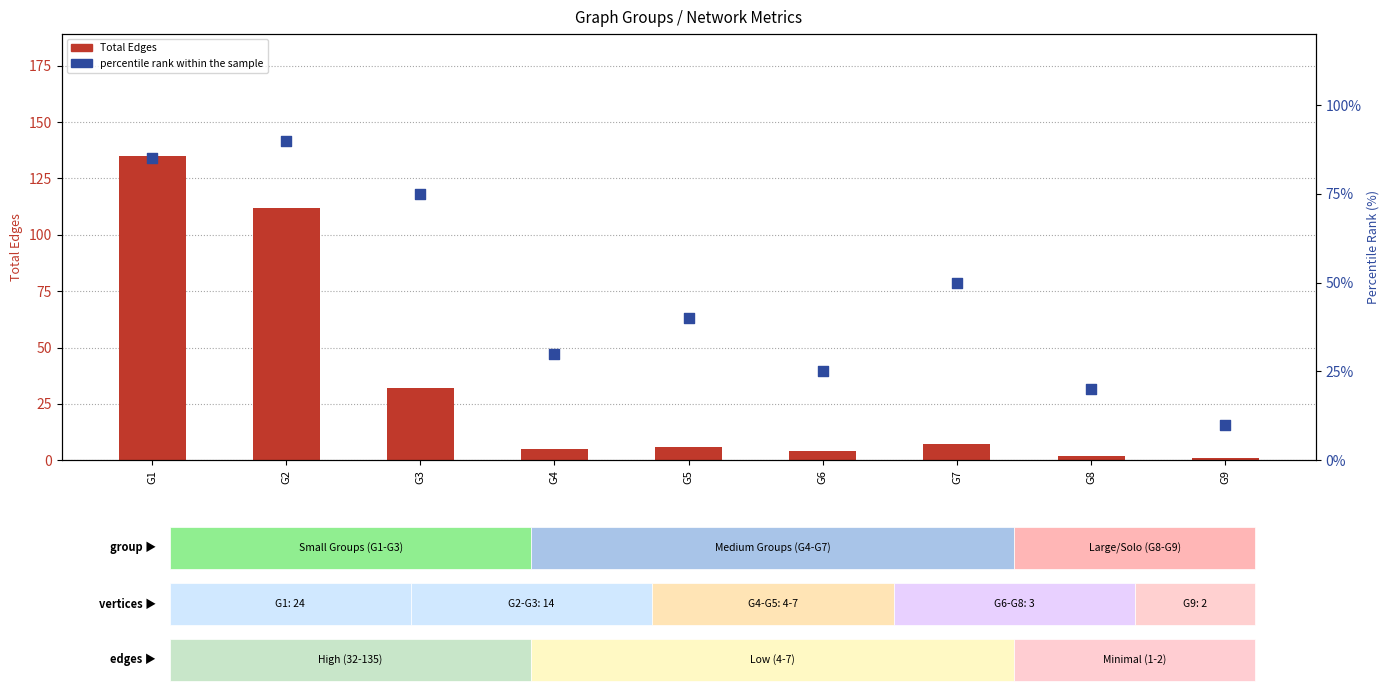

What are all the series names shown in the legend?

Total Edges, percentile rank within the sample